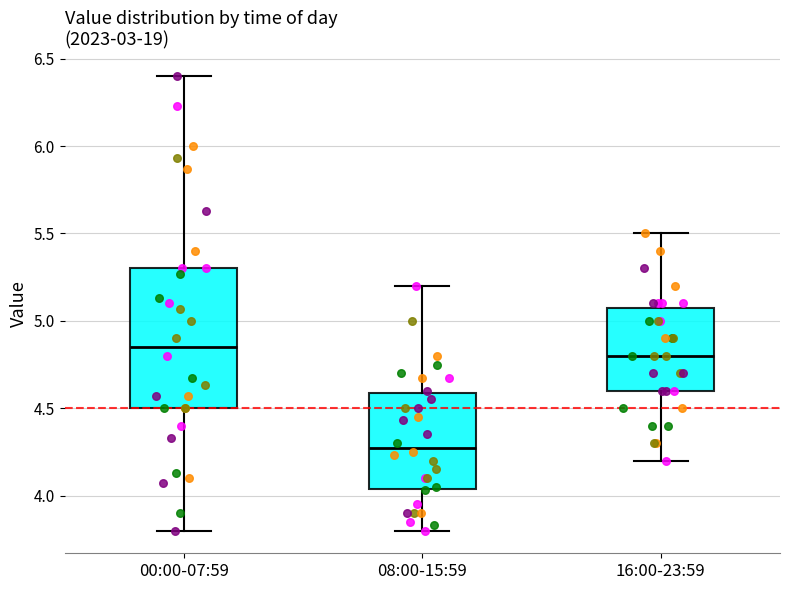

Which box has the lowest median line?

08:00-15:59